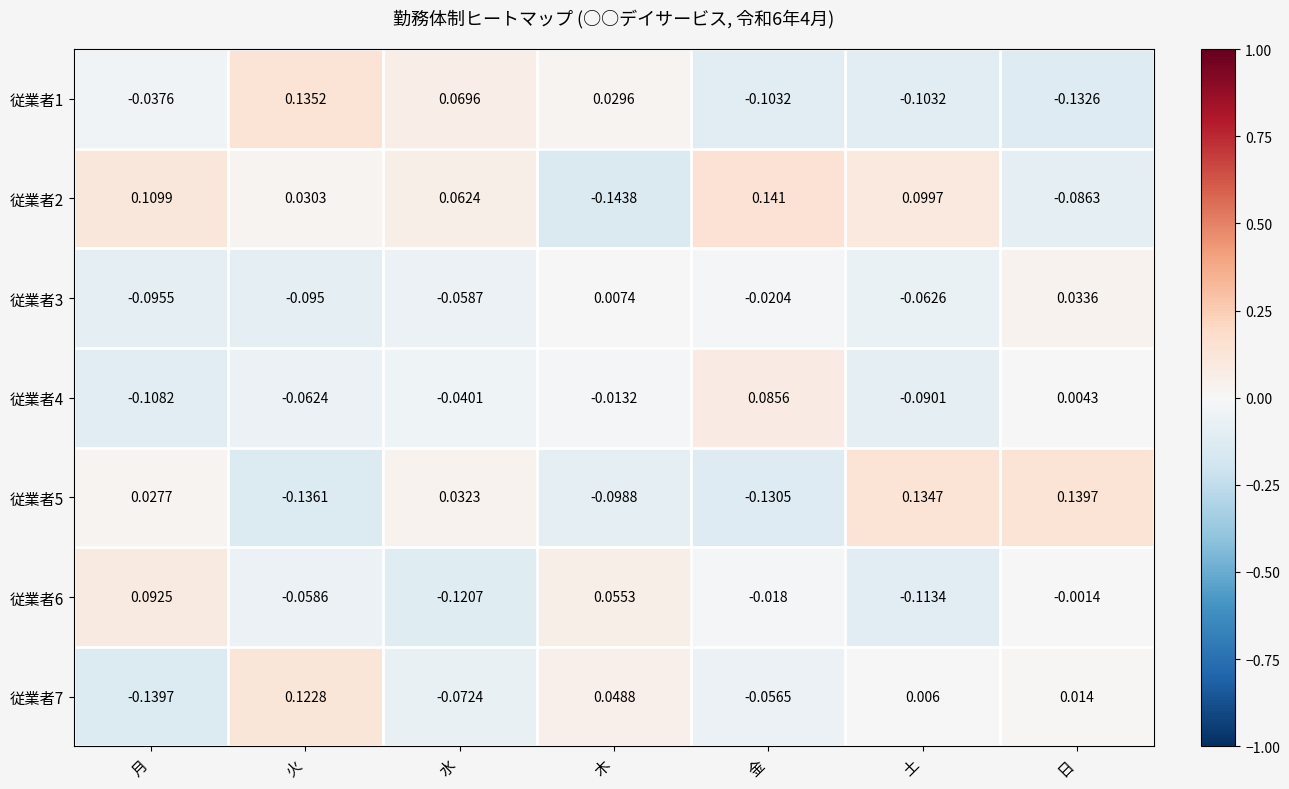

Where is 従業者6 nearest to the value 0?

日